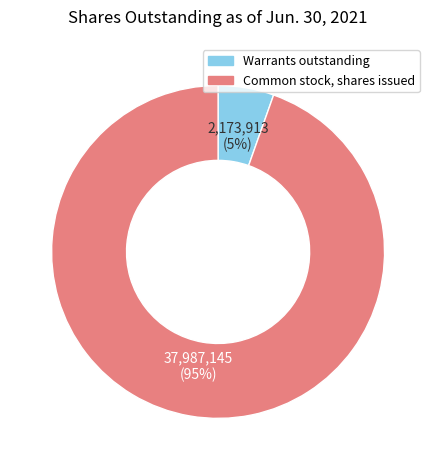

Do Warrants outstanding and Common stock, shares issued together represent more than half of the pie?

Yes